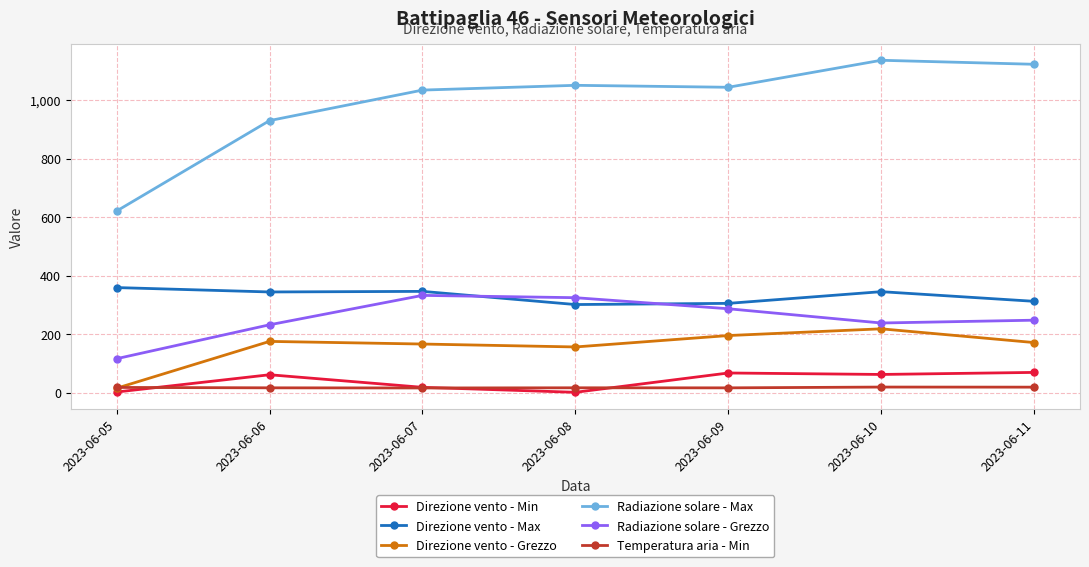

Is the value of Direzione vento - Grezzo at 2023-06-08 greater than the value of Temperatura aria - Min at 2023-06-06?

Yes